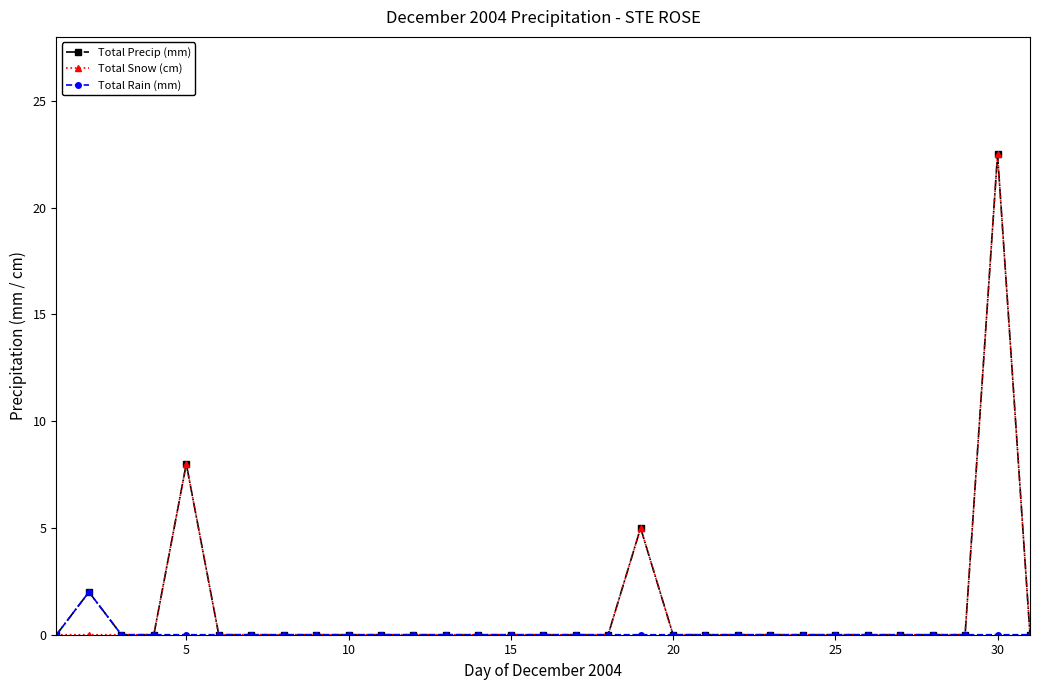

True or false: Total Snow (cm) has more than 1 points higher than both neighbors.

True